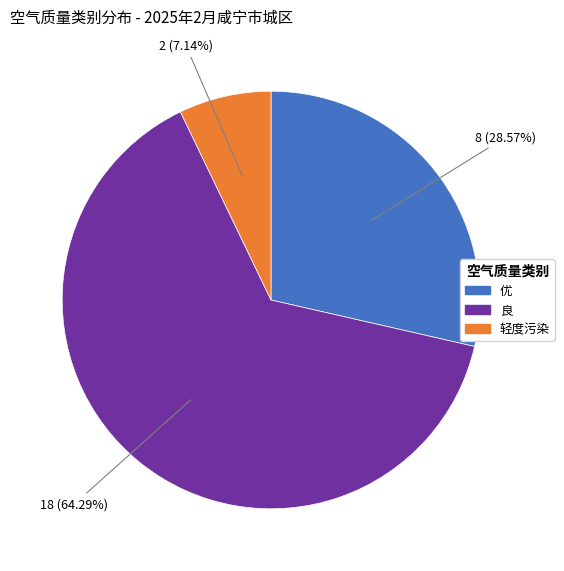

Which has a higher value, 优 or 良?

良